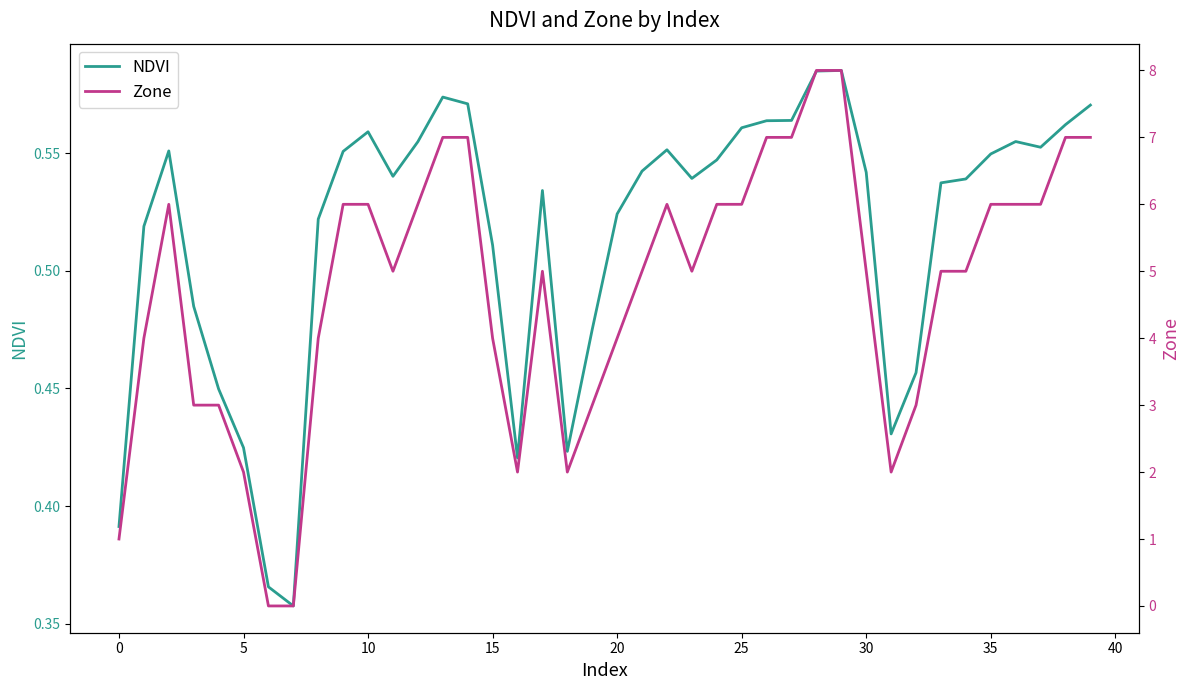

What is the average value of the NDVI series?

0.5